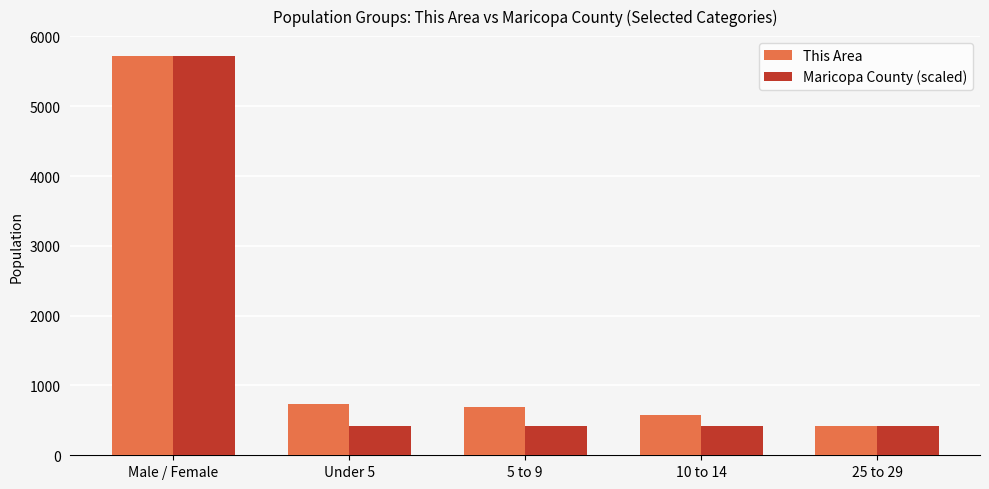

What is the label of the 1st bar from the right?

25 to 29